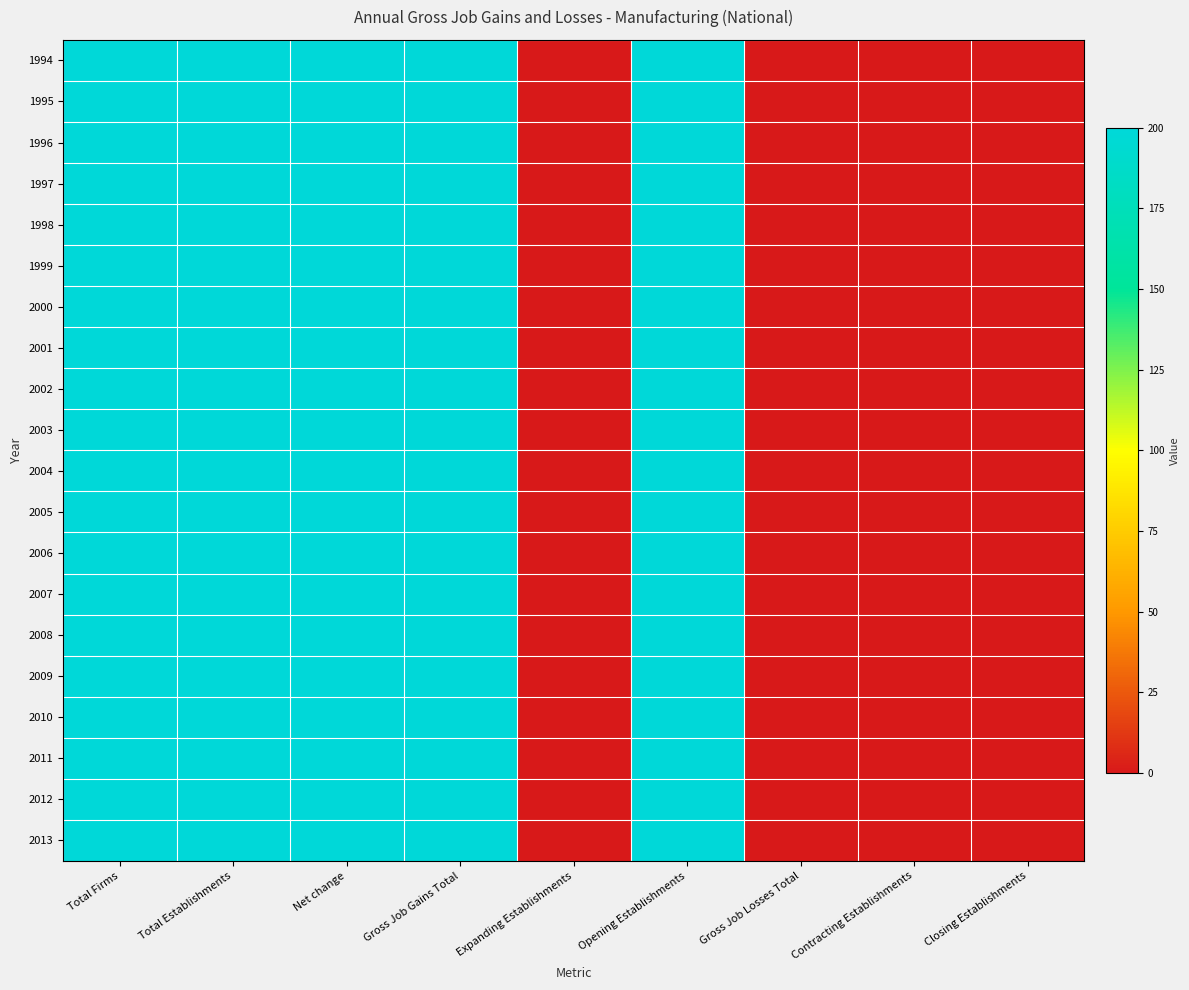

Which series changed the most between Gross Job Gains Total and Closing Establishments?

1994